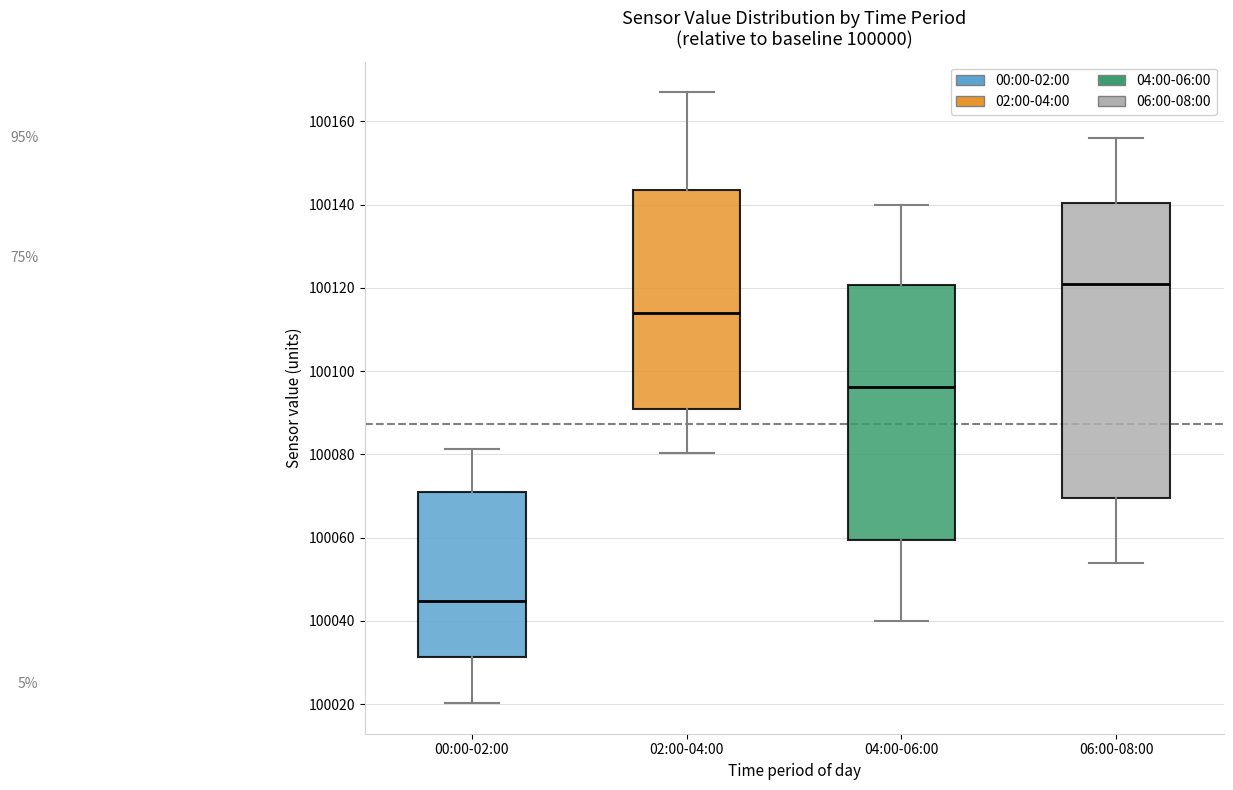

Reading left to right, read every box against the y-axis: the position of its median line, the range the box covers, and the ends of its whiskers. The values are not printed on the chart, so give them approximately, as read against the axis.

00:00-02:00: median 100044, box 100032 to 100070, whiskers 100020 to 100082
02:00-04:00: median 100114, box 100090 to 100144, whiskers 100080 to 100168
04:00-06:00: median 100096, box 100060 to 100120, whiskers 100040 to 100140
06:00-08:00: median 100122, box 100070 to 100140, whiskers 100054 to 100156